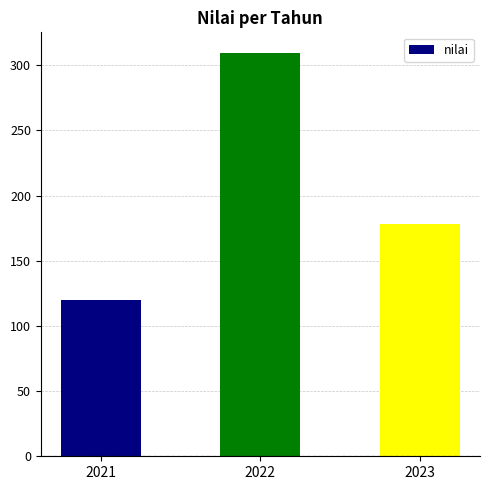

Reading left to right, what are all the values shown in this chart?

2021=120.0	2022=309.8	2023=178.5